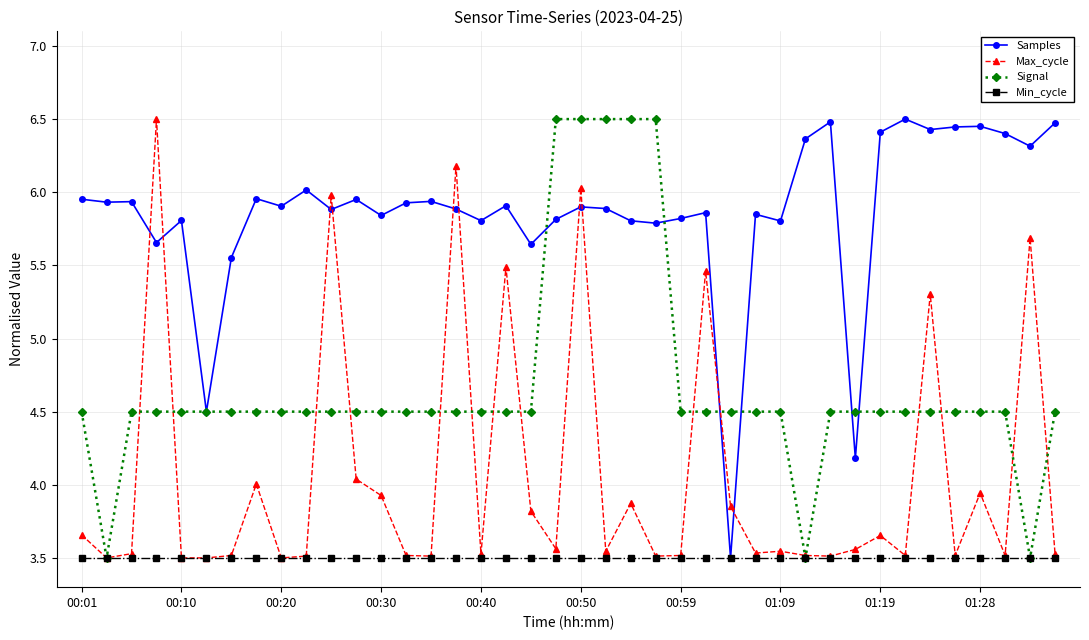

What is the value of the Signal point at the 19th from the left?

4.5